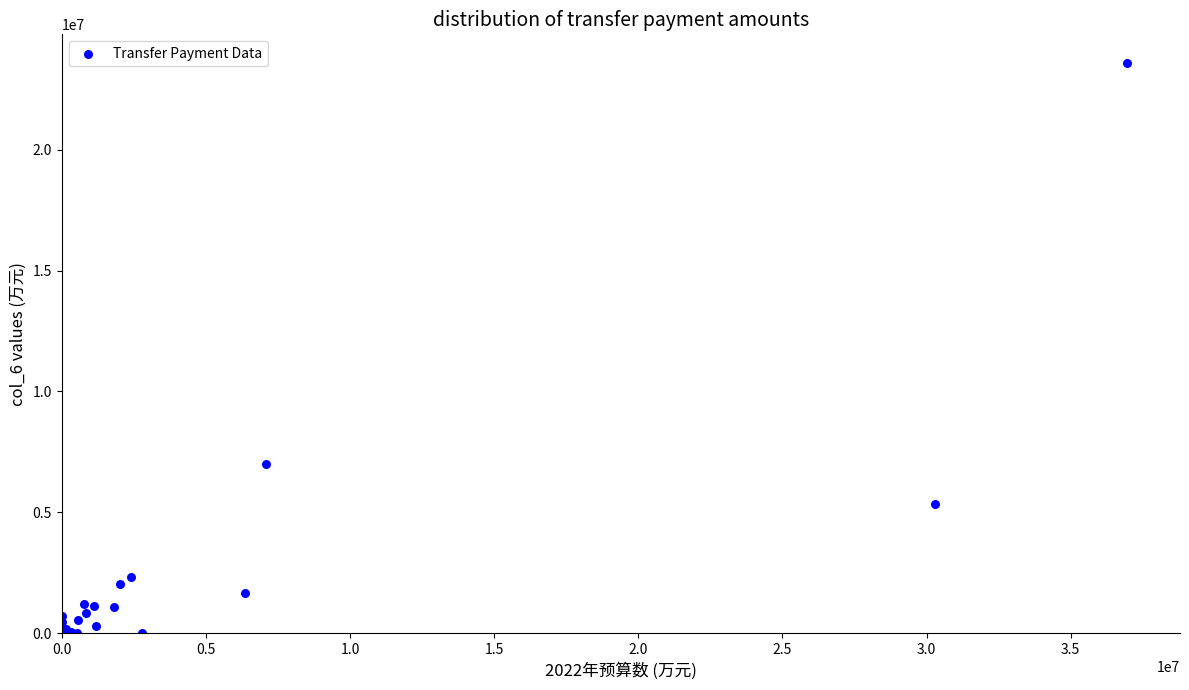

What Y value in the scatter plot is closest to 11801857?

7005462